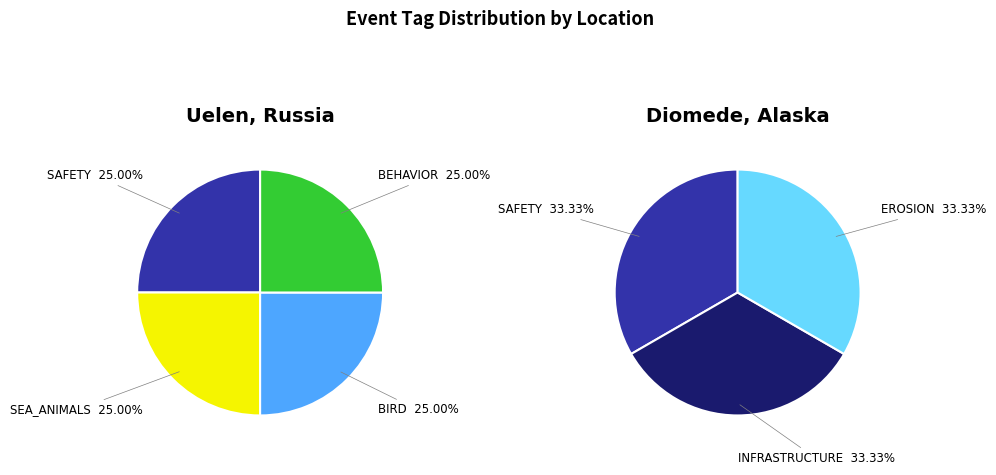

True or false: 6E7371C4 (Diomede, Alaska) accounts for 91% of the total.

False